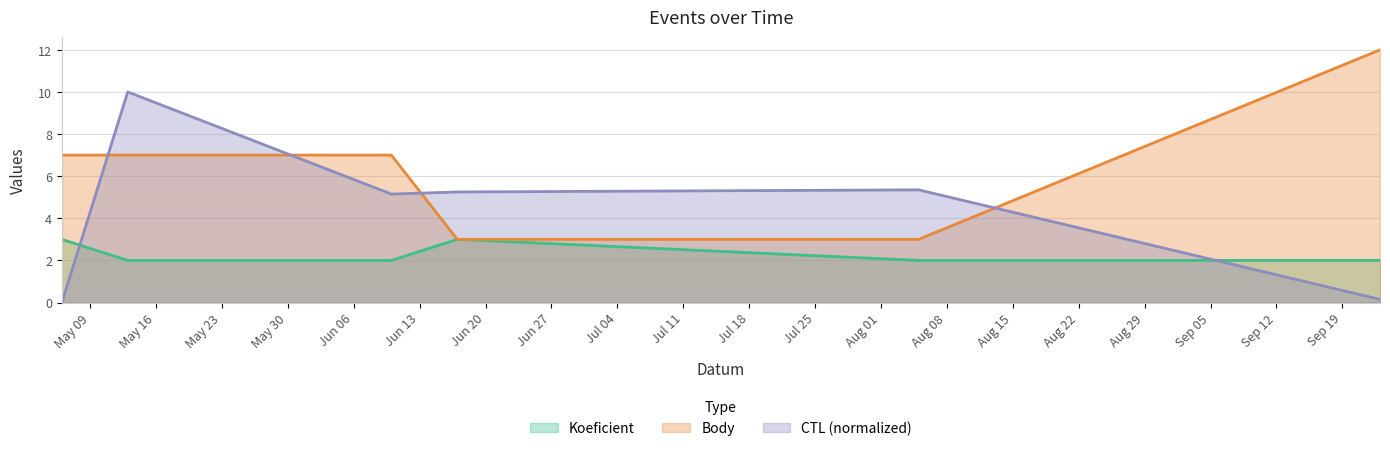

What is the greatest value displayed?

12.0